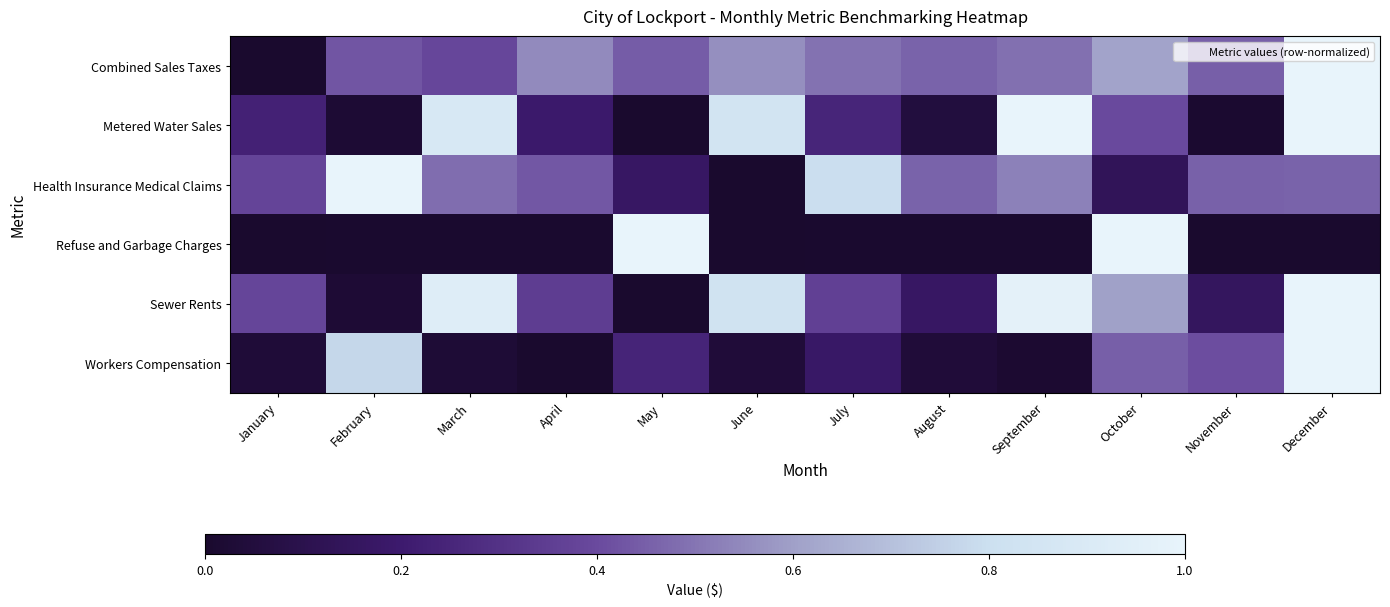

What is the difference between the highest and lowest values at January?

0.4